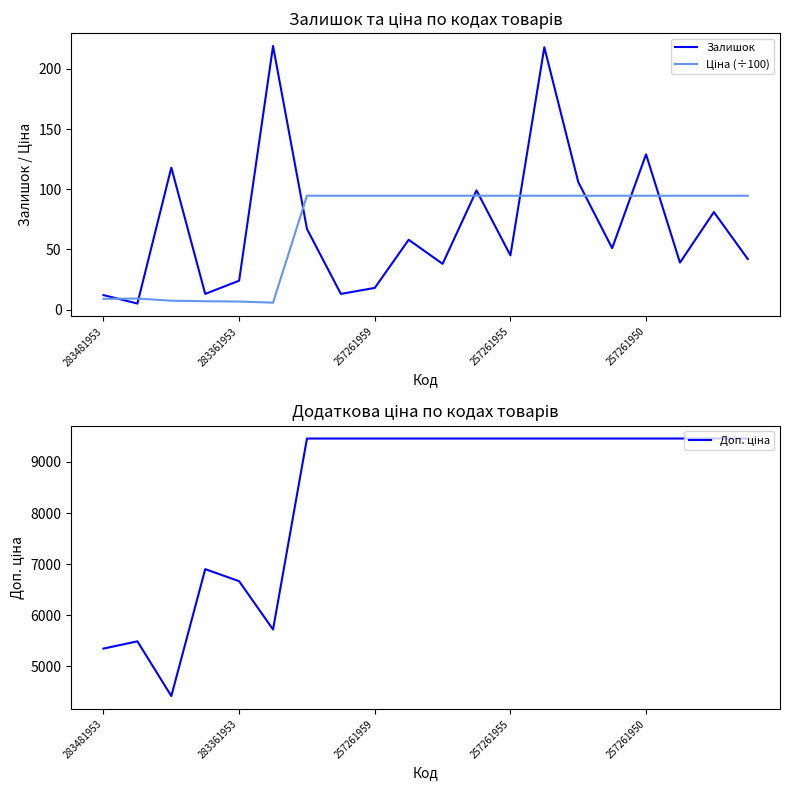

What position from the left is 11?

12